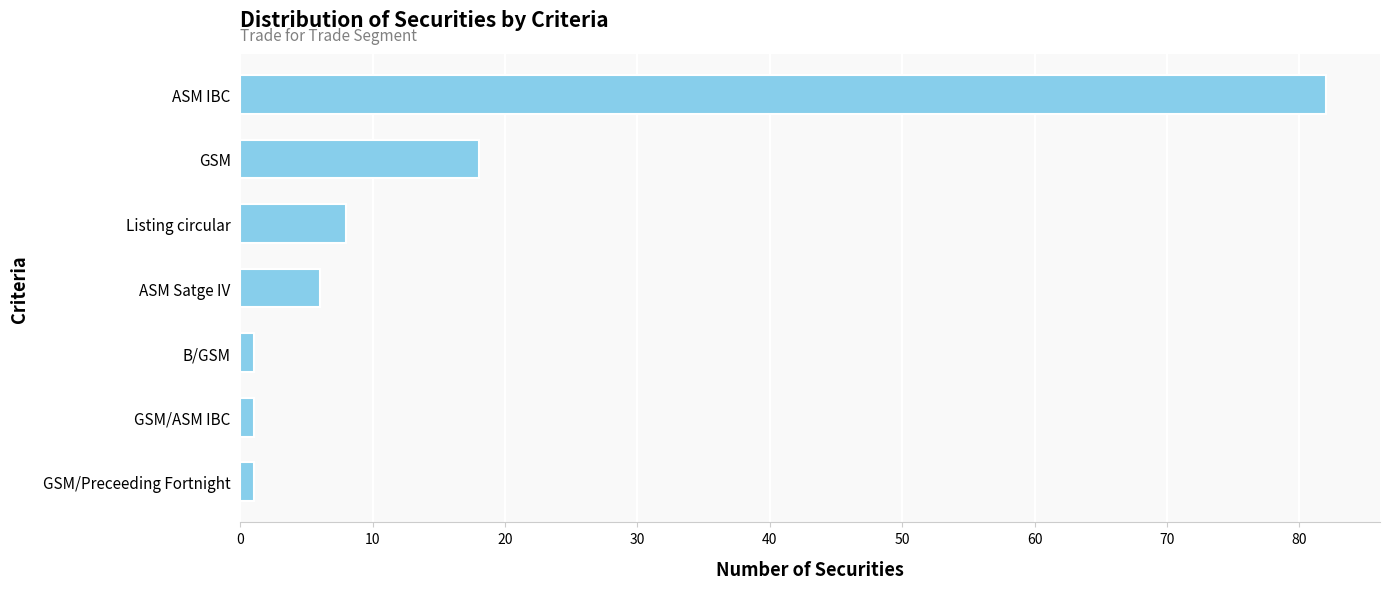

The value at ASM Satge IV is 9. True or false?

False